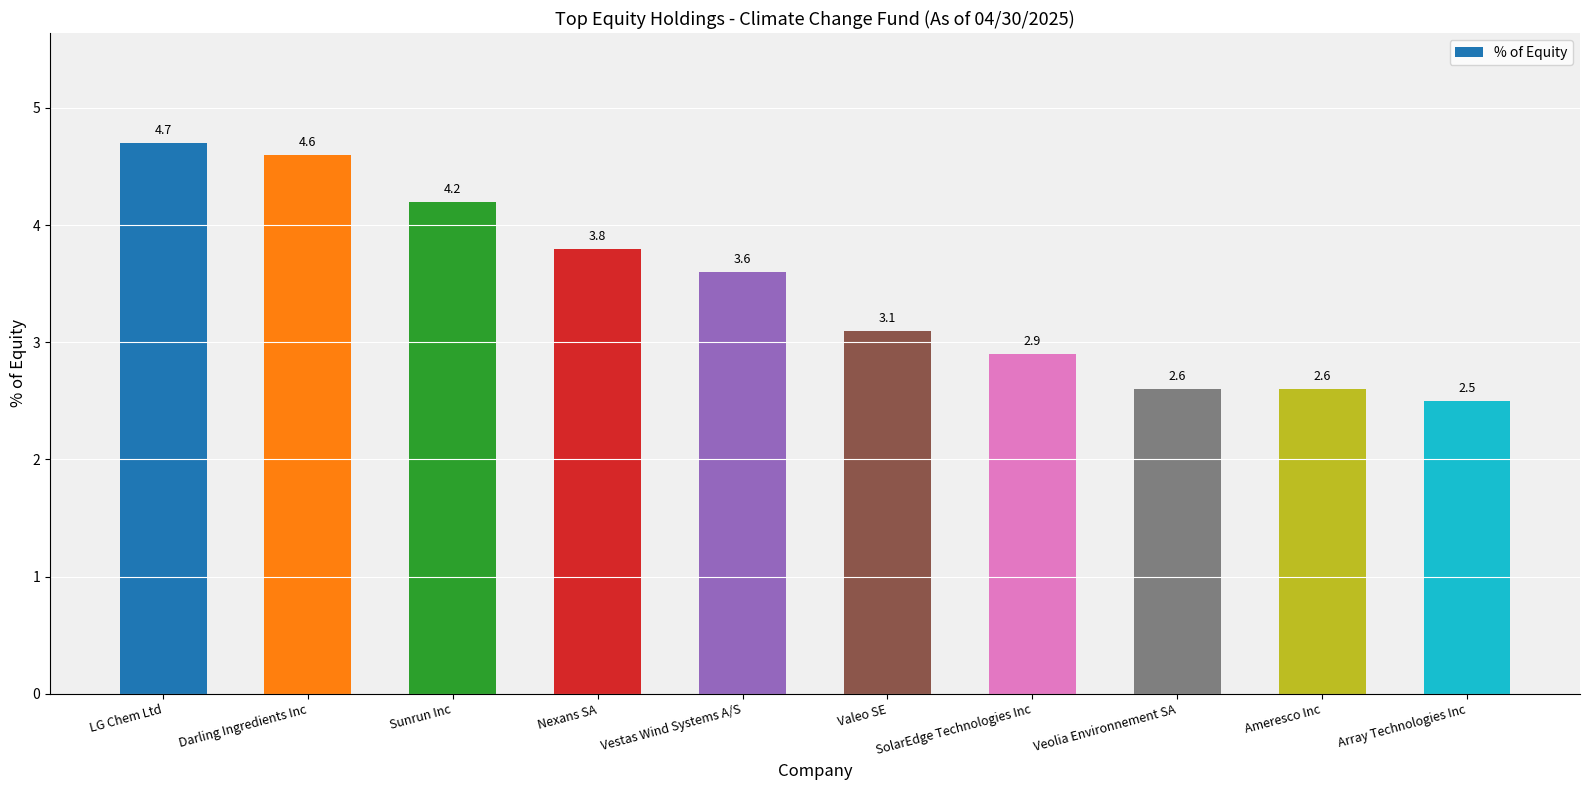

Are the bars horizontal?

No